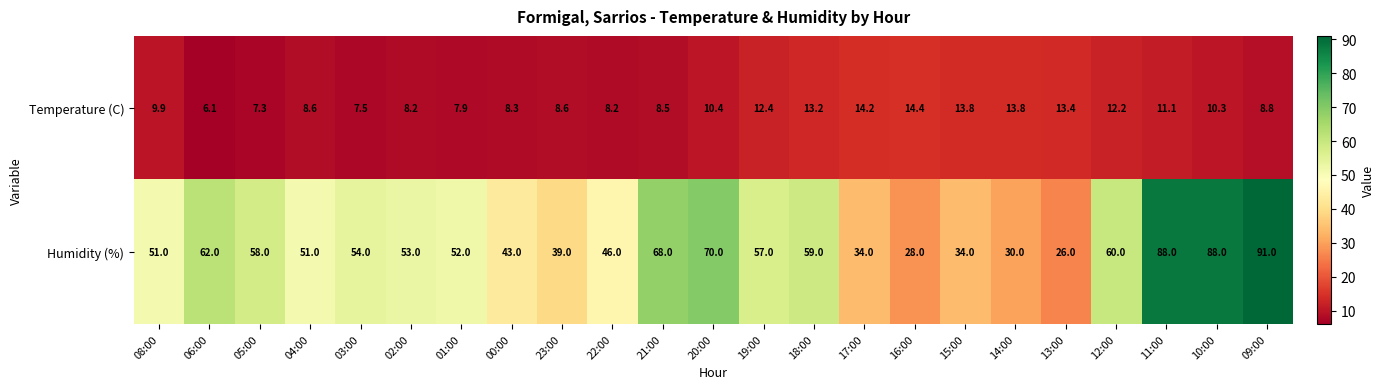

Where is Humidity (%) nearest to the value 58?

05:00